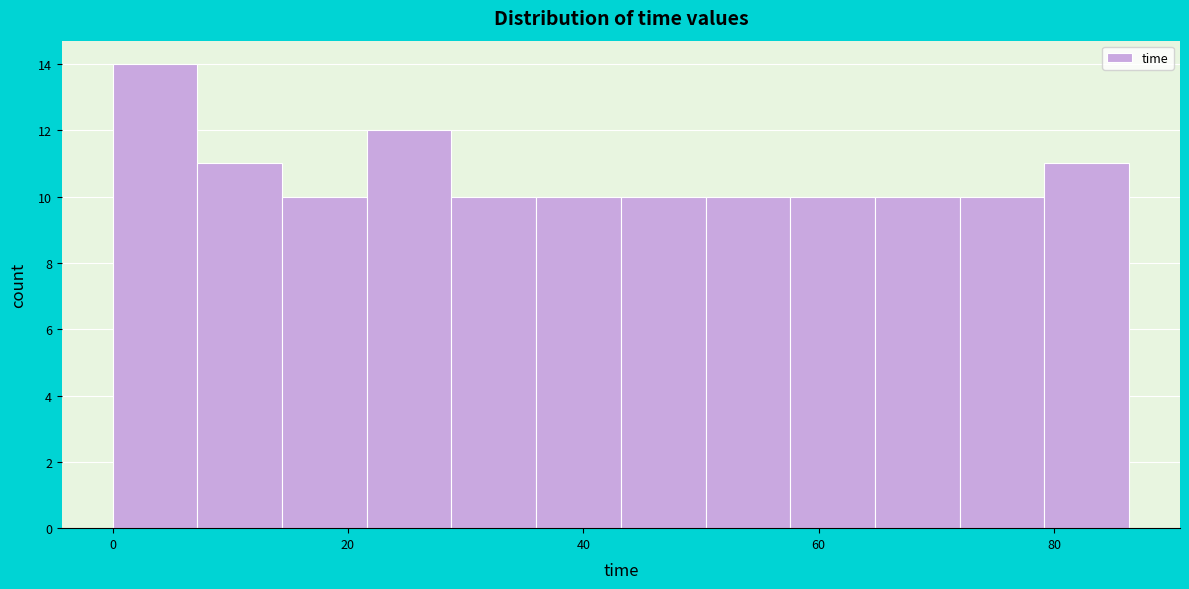

Read against the x-axis, roughly where is the centre of the tallest bar?

4